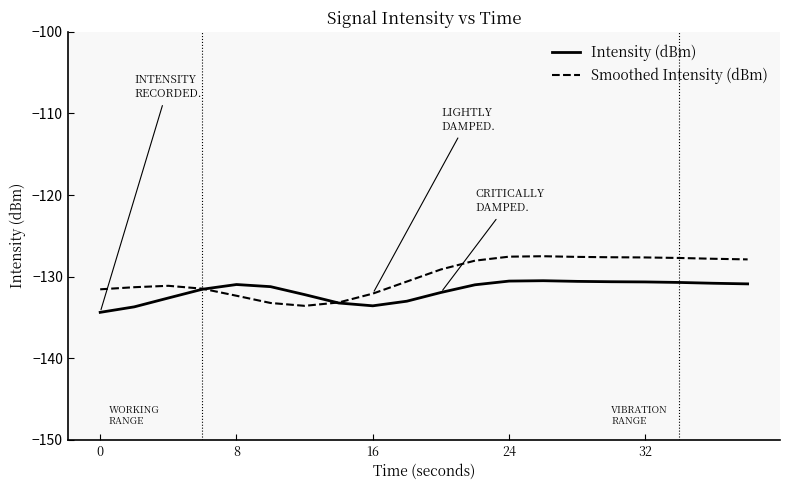

List the series in order of their peak value, highest first.

Smoothed Intensity (dBm), Intensity (dBm)